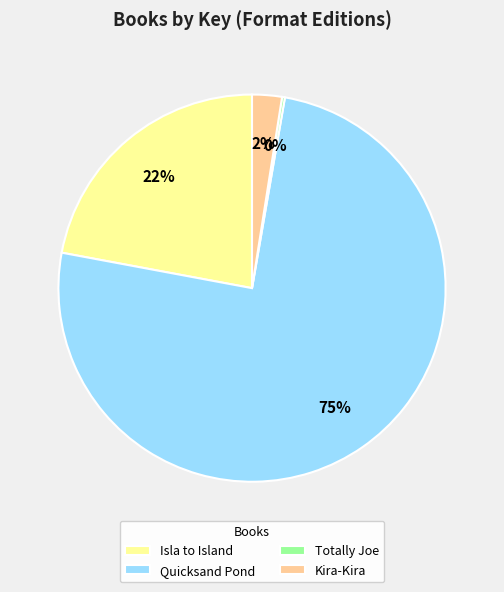

What is the largest slice in the pie chart?

Quicksand Pond